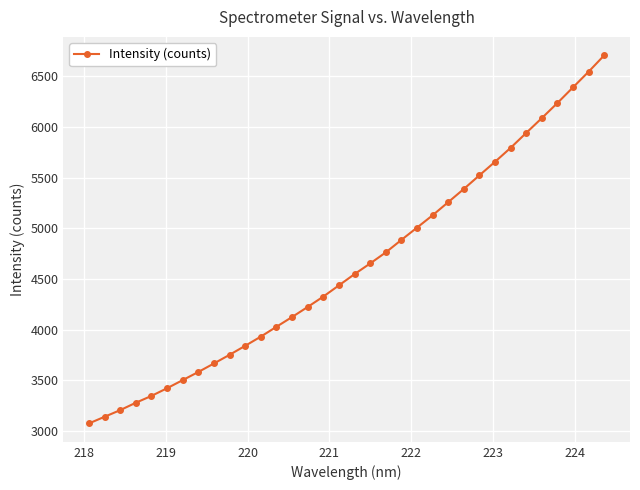

True or false: the data has more than 2 interior local peaks.

False